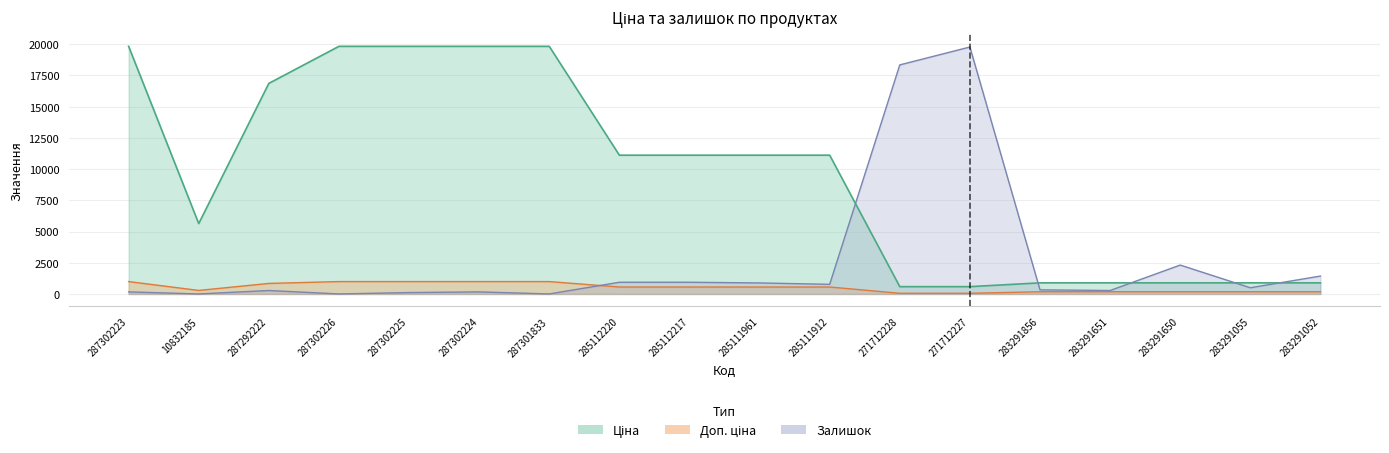

True or false: Ціна and Доп. ціна cross at least once.

False